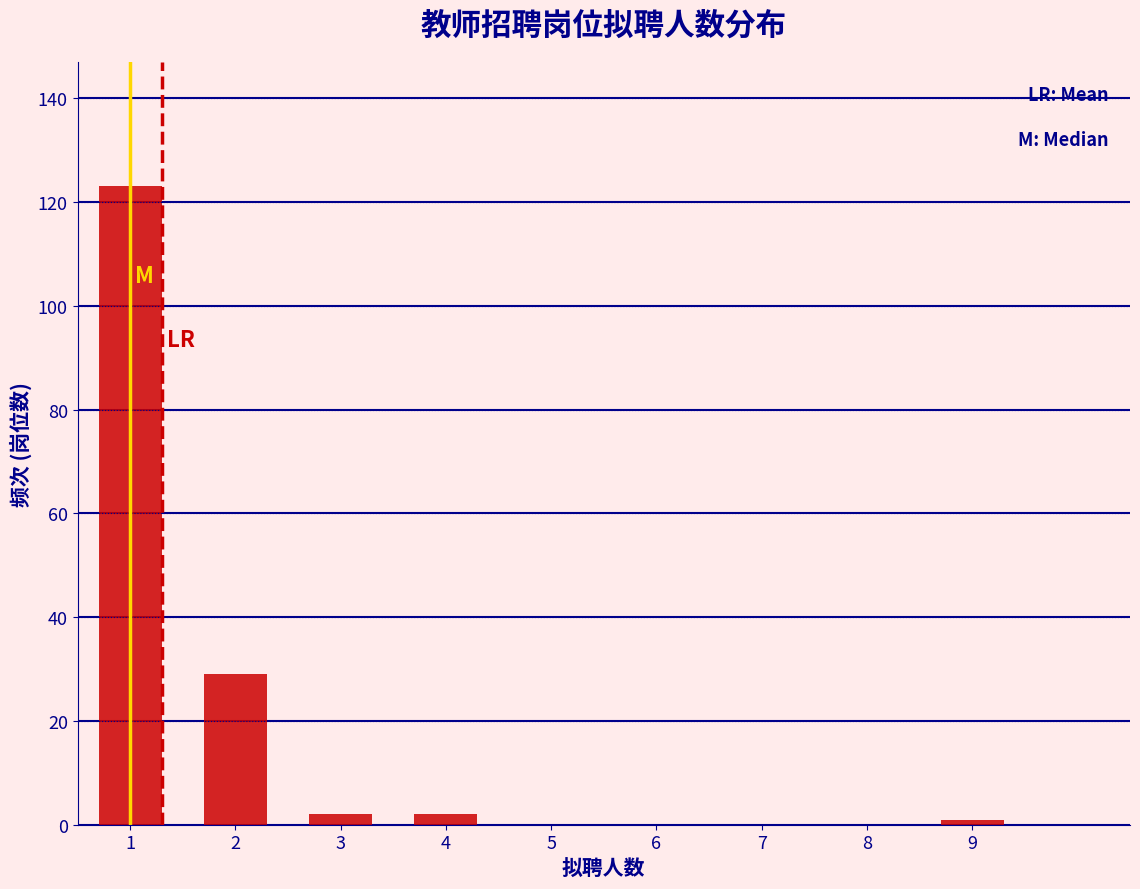

How tall is the bar that spans 0.5 to 1.5 on the x-axis? The values are not printed on the chart, so give them approximately, as read against the axis.

124